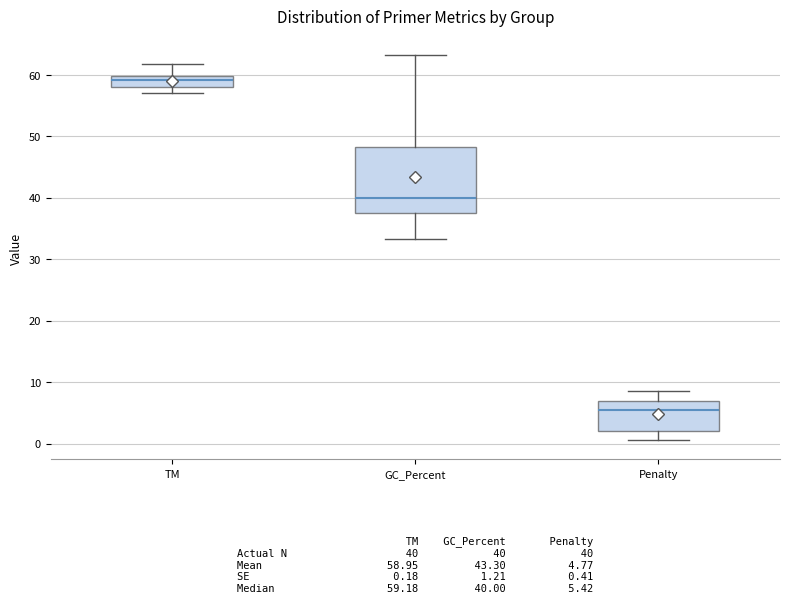

Which box's median line is the lowest?

Penalty